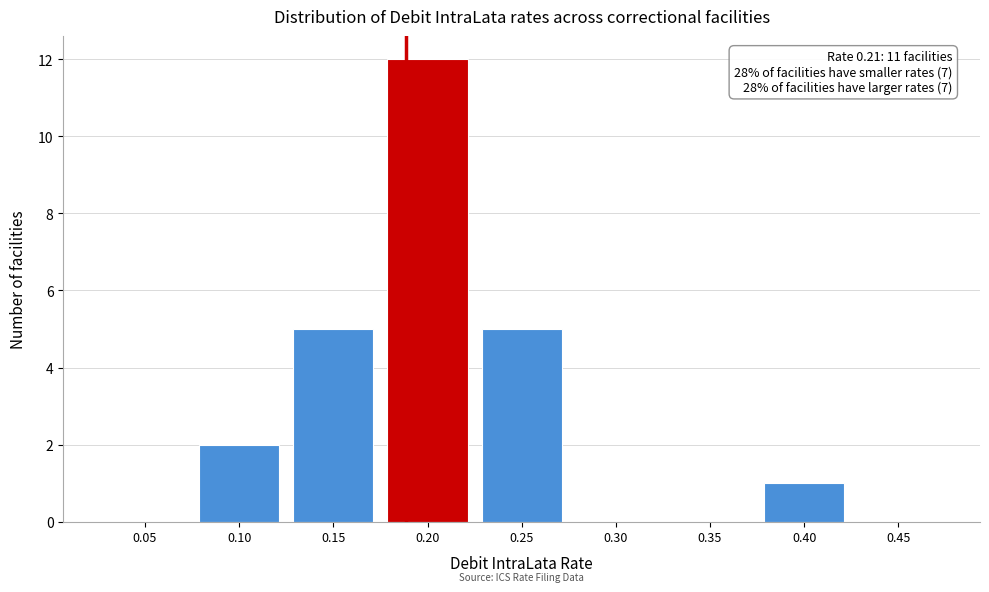

Reading right to left, list all the values displayed in this chart.

0.45=0	0.40=1	0.35=0	0.30=0	0.25=5	0.20=12	0.15=5	0.10=2	0.05=0